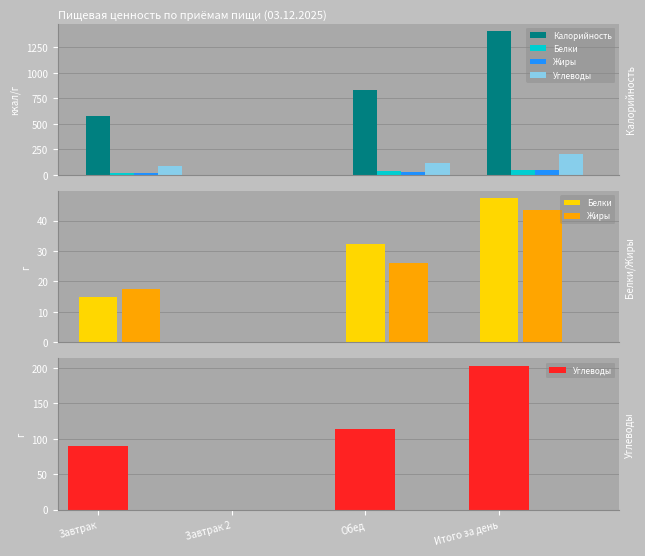

What is the highest value of the Белки series?

47.4